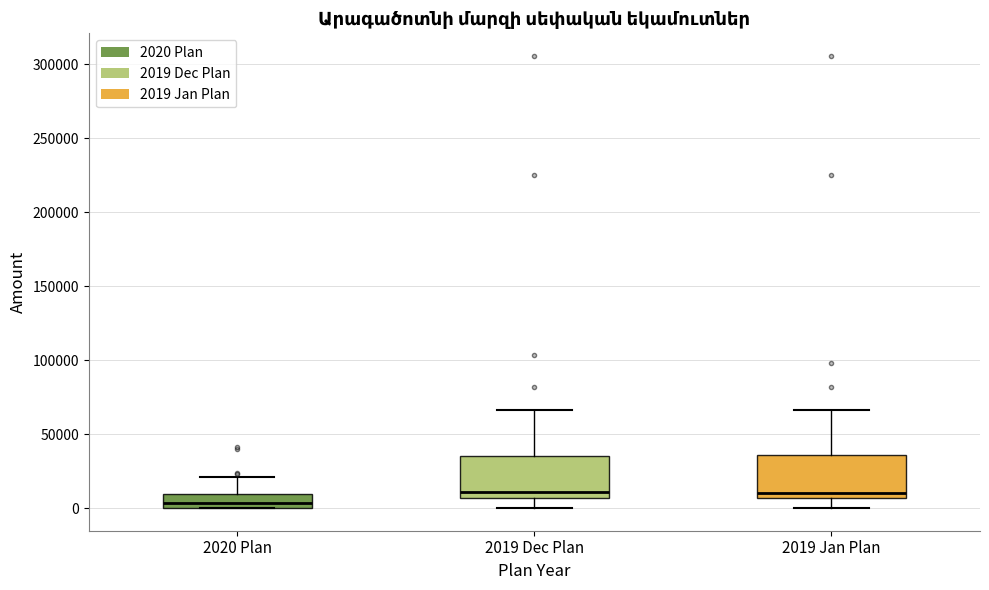

Where does the lower whisker of the box for 2019 Jan Plan end on the y-axis? The values are not printed on the chart, so give them approximately, as read against the axis.

0